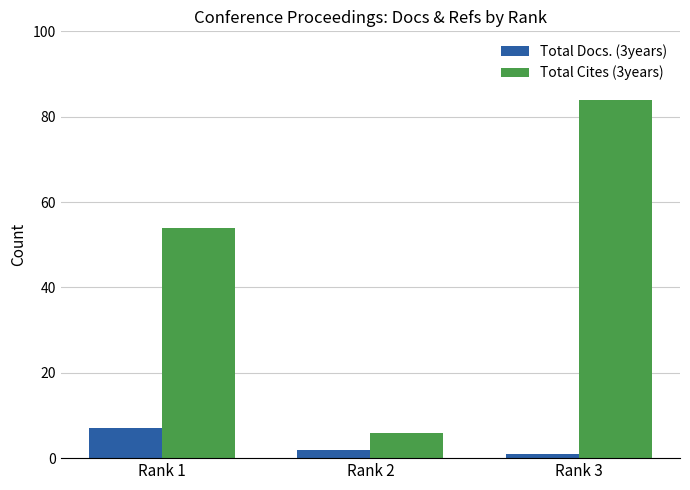

Rank the series at Rank 1 from lowest to highest value.

Total Docs. (3years), Total Cites (3years)